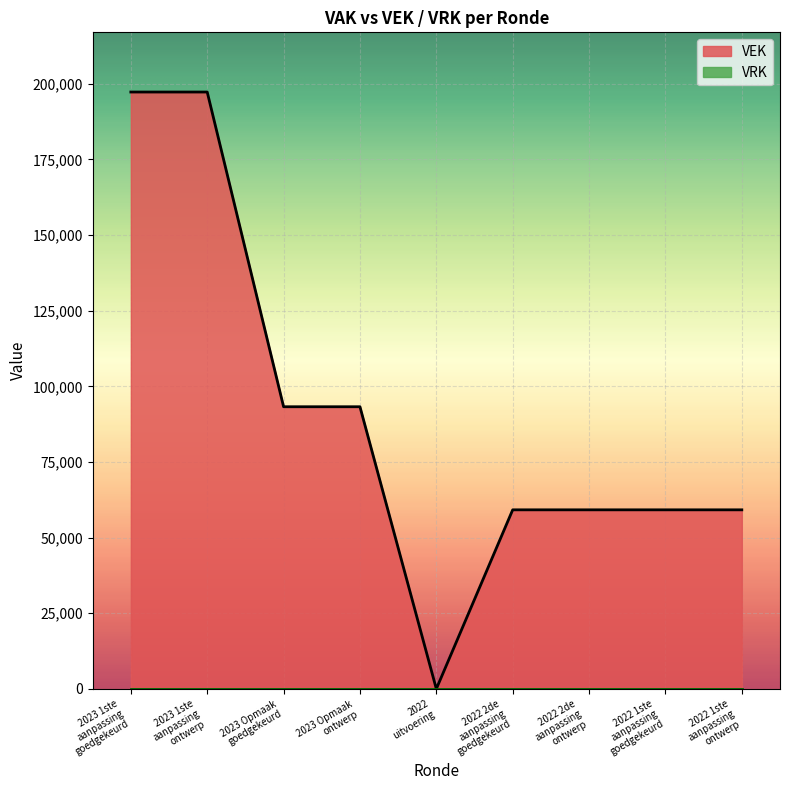

Does the chart display data point markers on the line(s)?

No